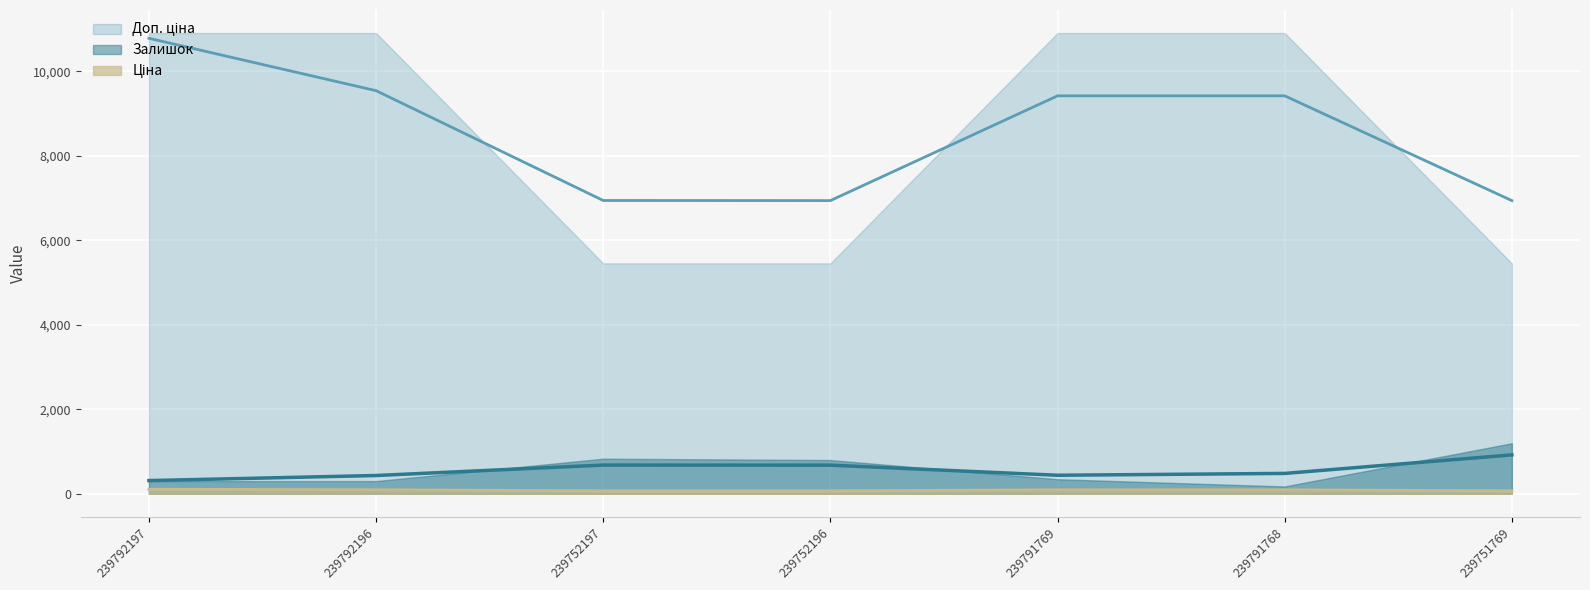

What value does the Доп. ціна series have at 239752196?

5452.0